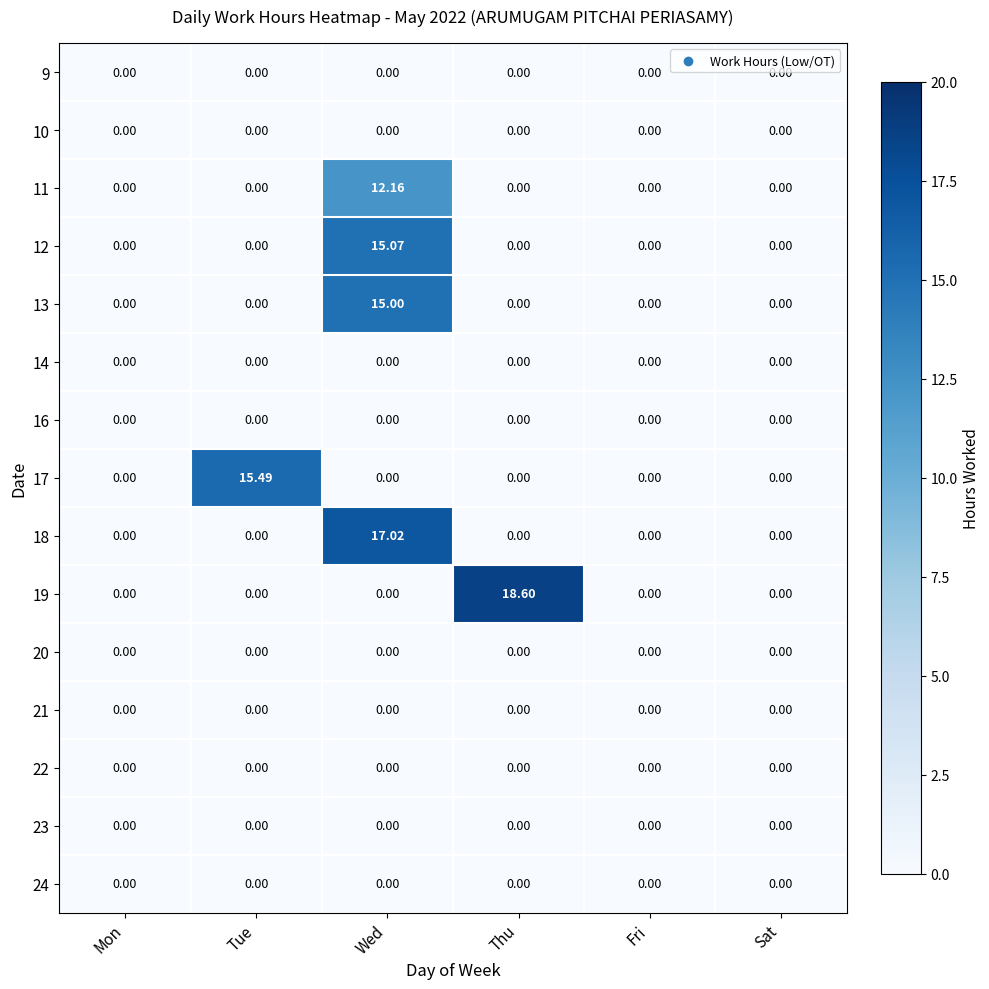

At which category is the sum across all series the highest?

Wed